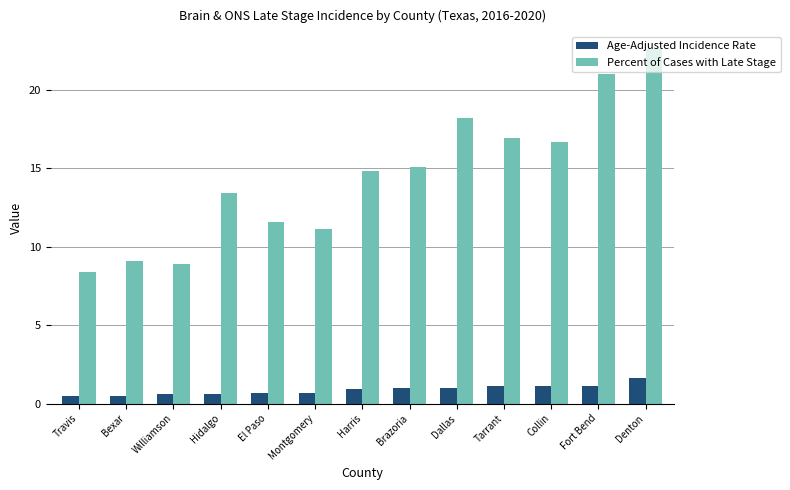

How many series are shown in this chart?

2